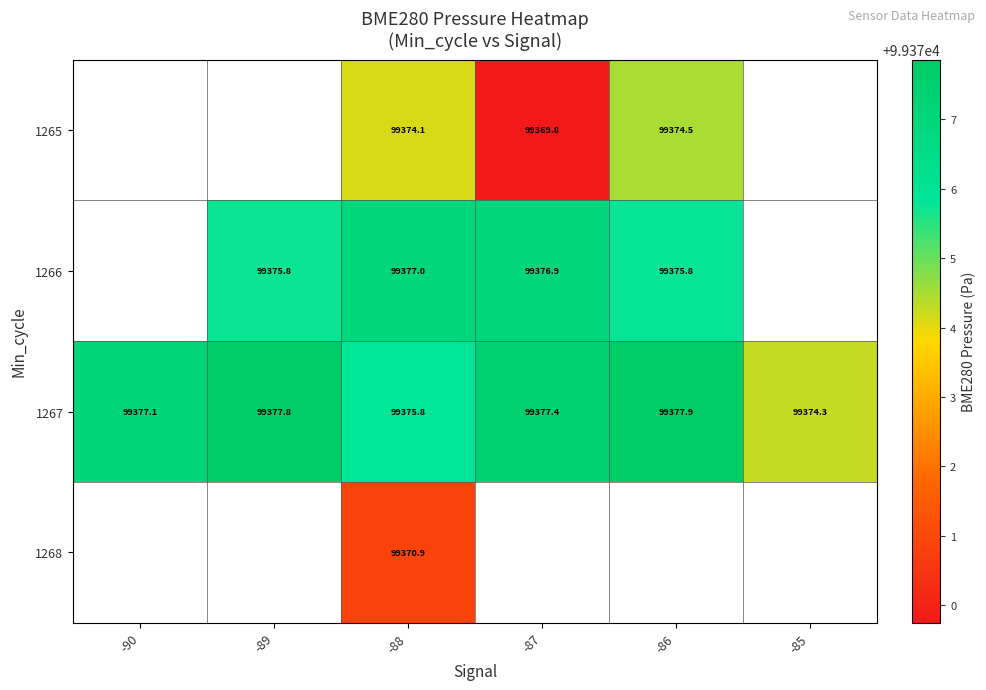

At which category does the chart reach its peak across all series?

-86